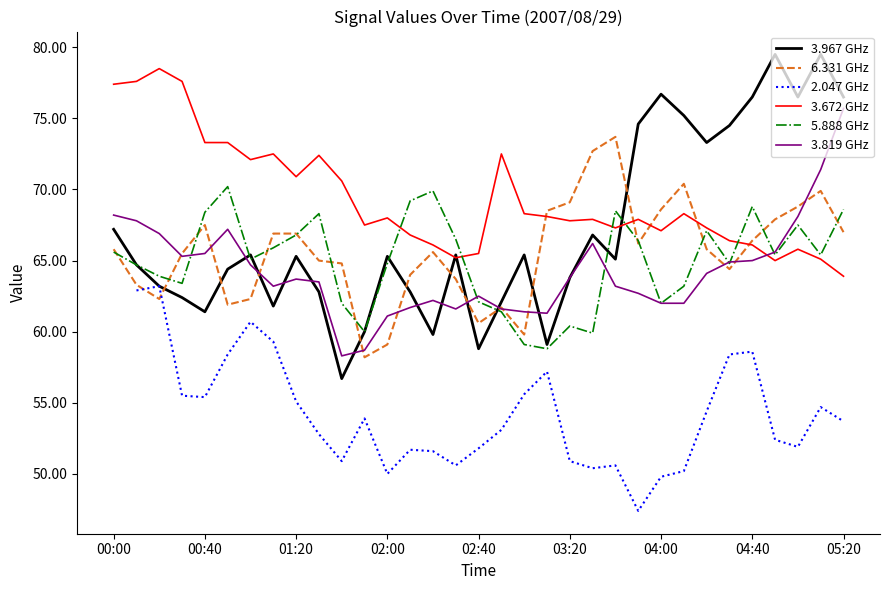

How many times do 3.819 GHz and 3.672 GHz cross each other?

1